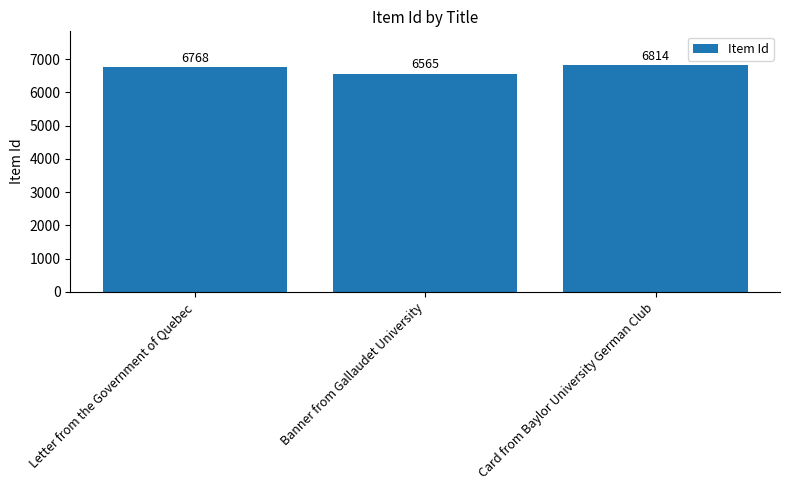

What is the sum of all values?

20147